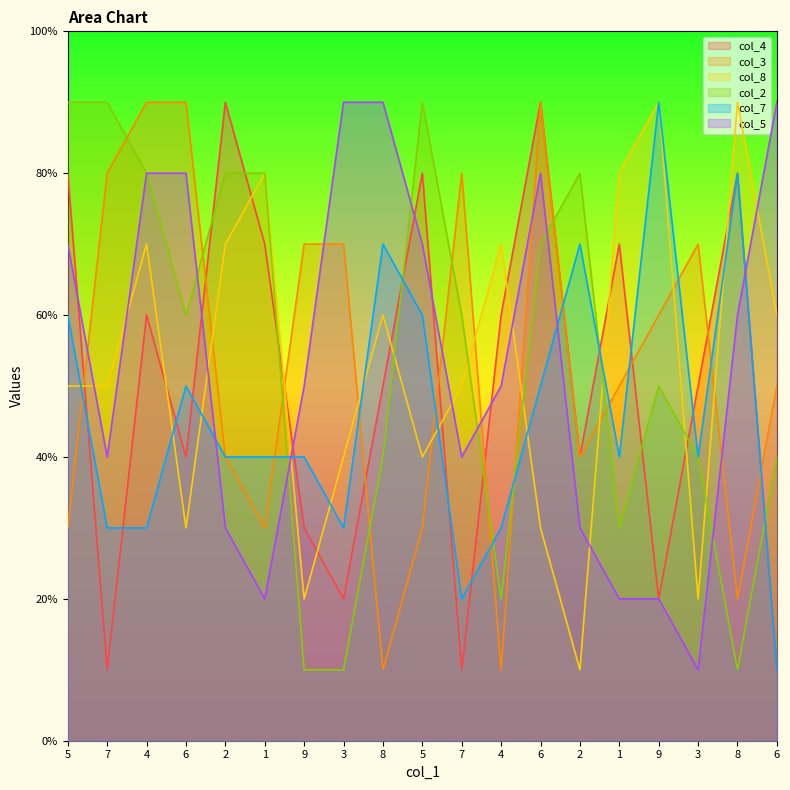

Count the number of categories in the chart.

19